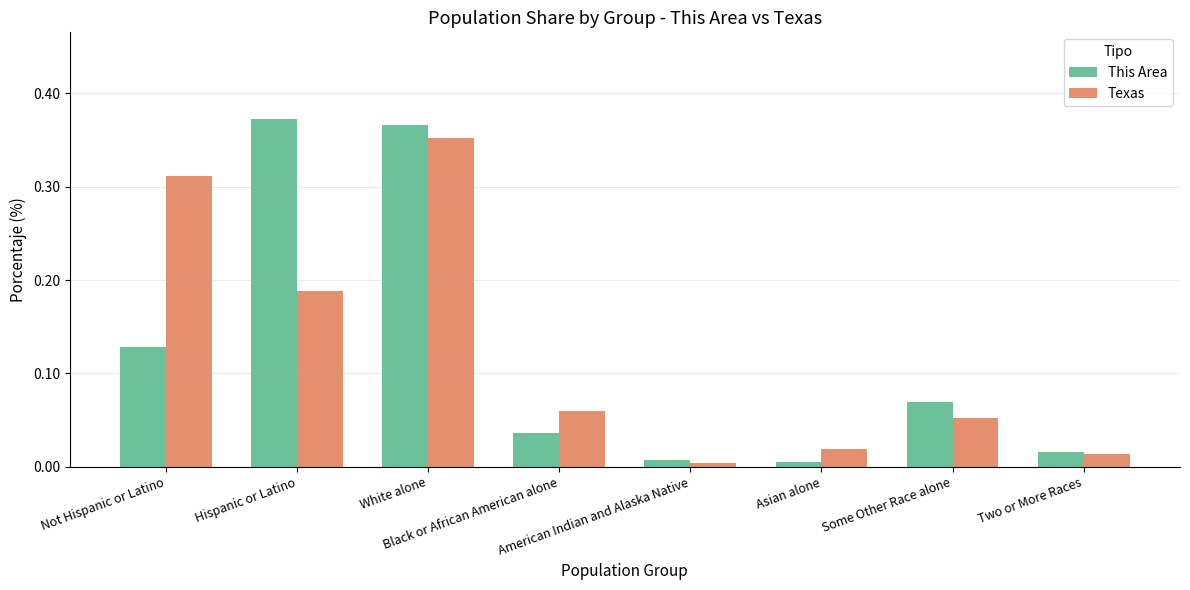

What are all the series names shown in the legend?

This Area, Texas